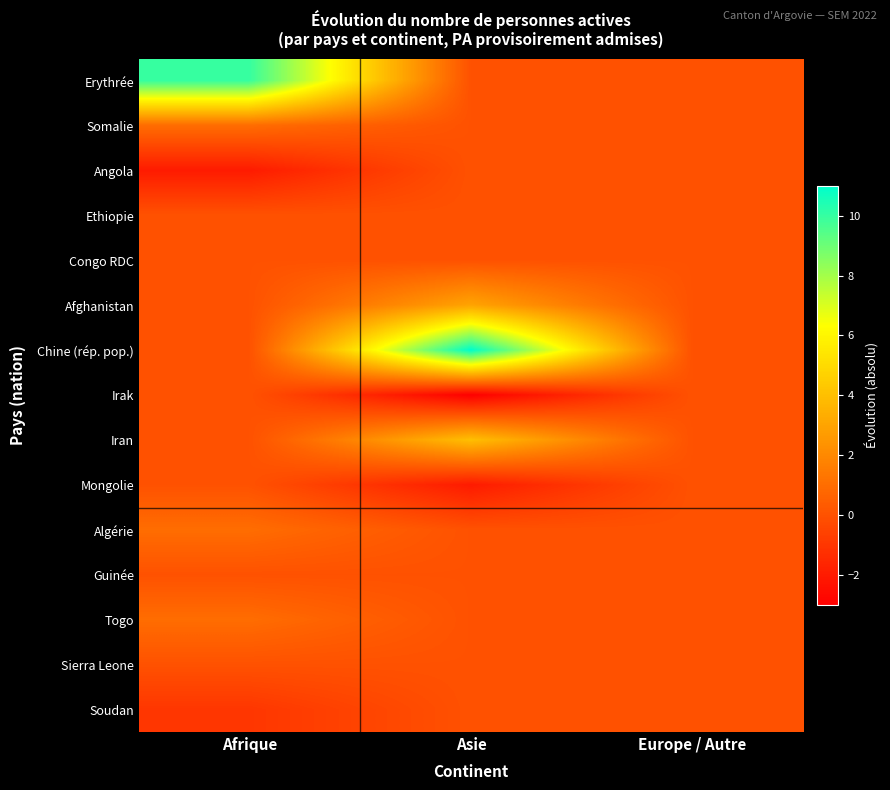

At how many categories does at least one series exceed 6?

2